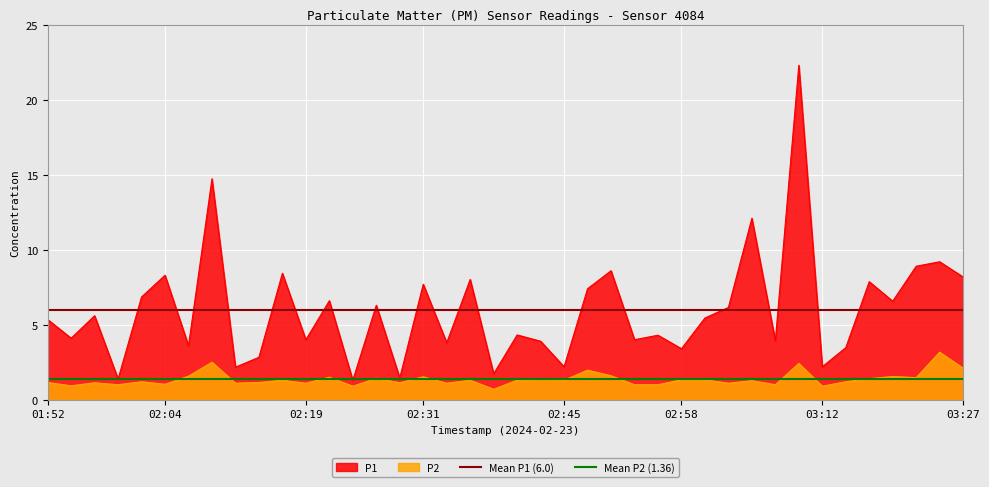

What is the minimum value shown in the chart?

1.4